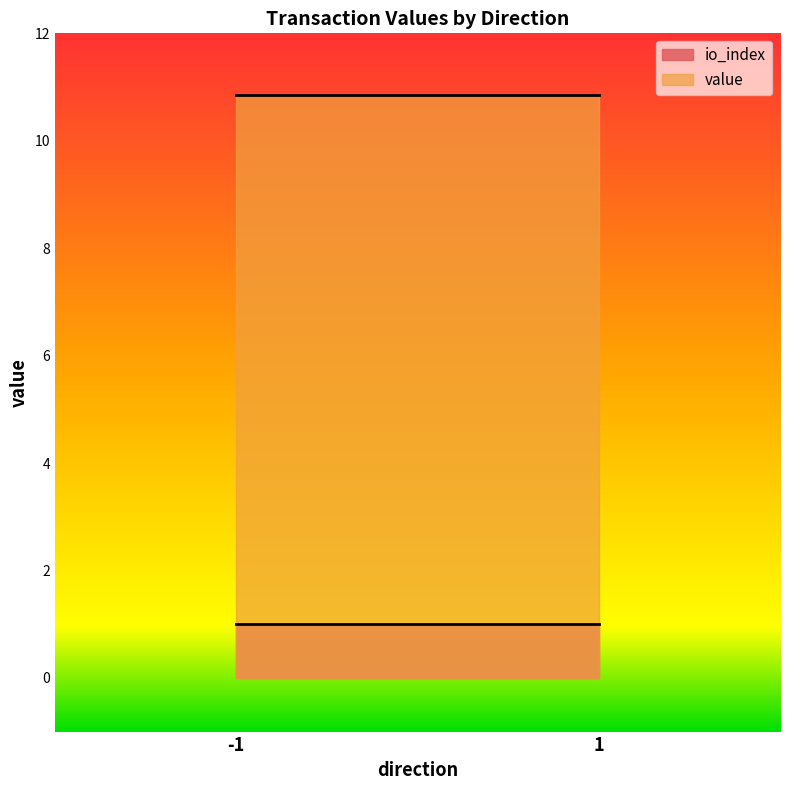

The io_index series shows 0.5 at 1. True or false?

False